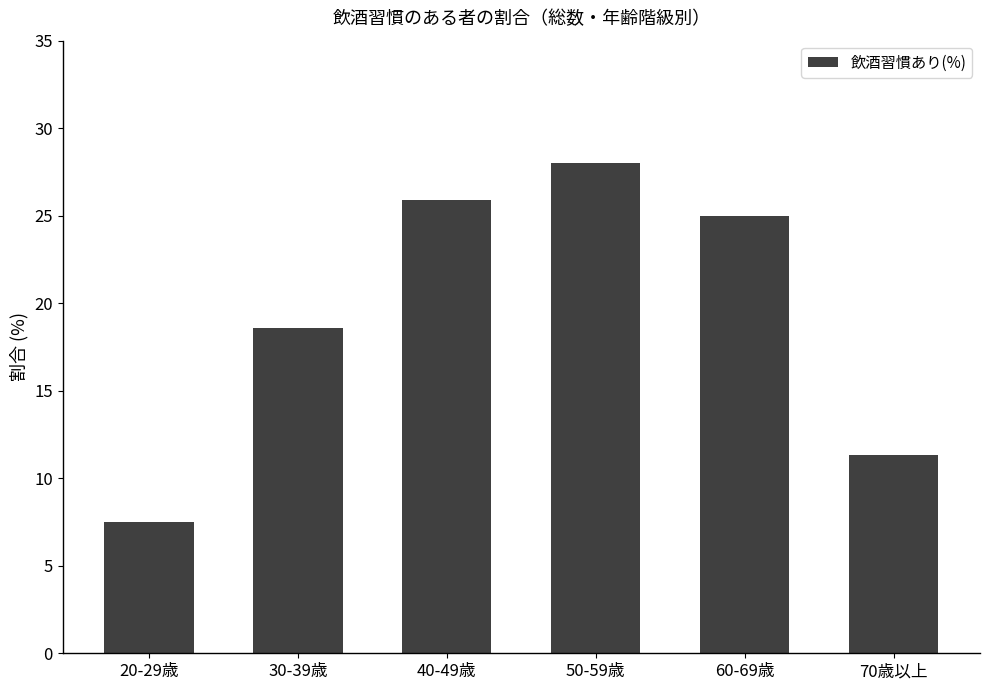

What is the sum of the values at 30-39歳 and 20-29歳?

26.1